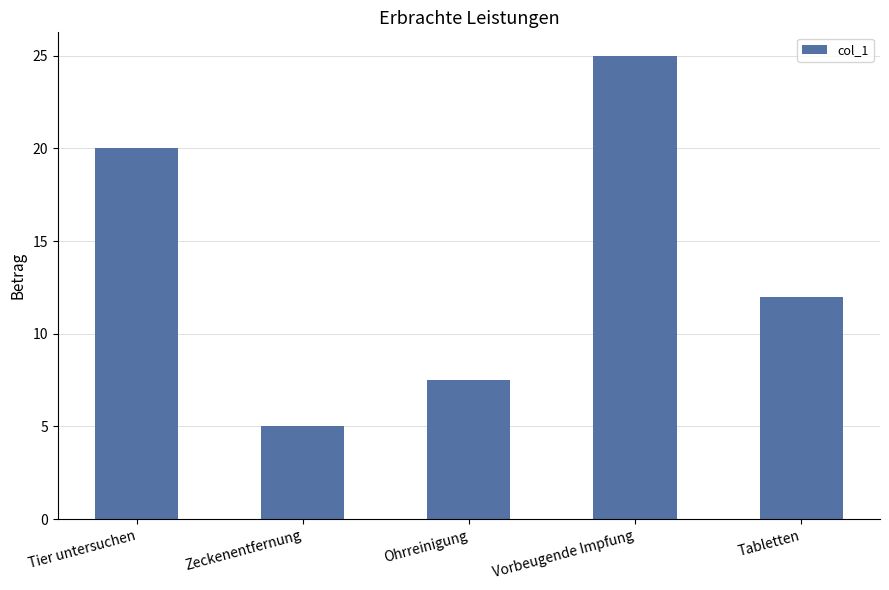

The chart shows a value of 8.5 at Zeckenentfernung. True or false?

False